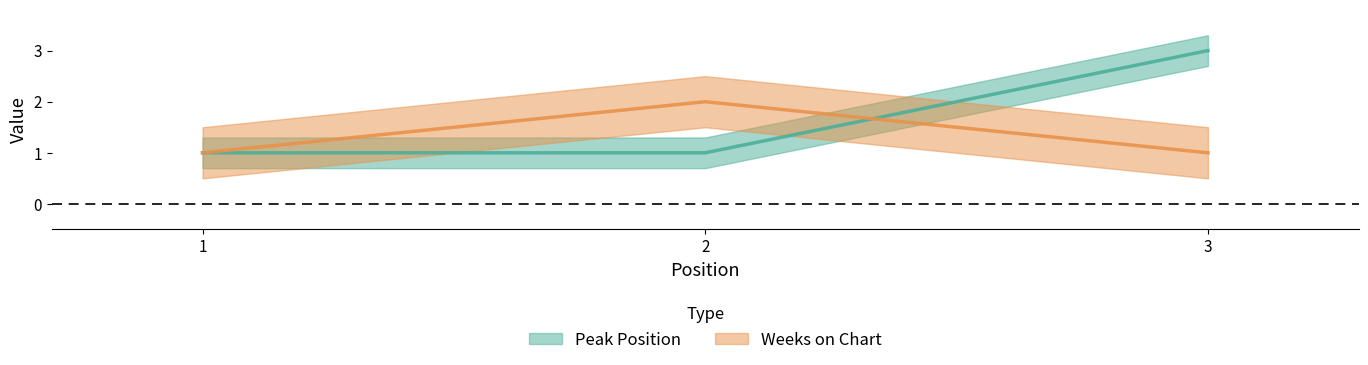

Reading left to right, extract all data points from this chart.

Peak Position: 1=1	2=1	3=3
Weeks on Chart: 1=1	2=2	3=1